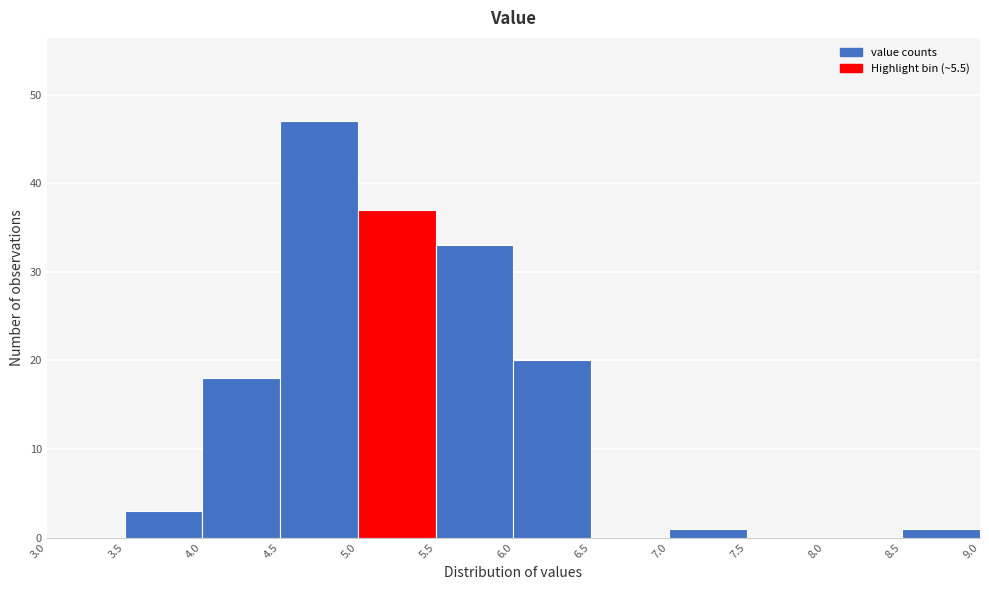

Over which range of the x-axis is the bar tallest?

4.5 to 5.0